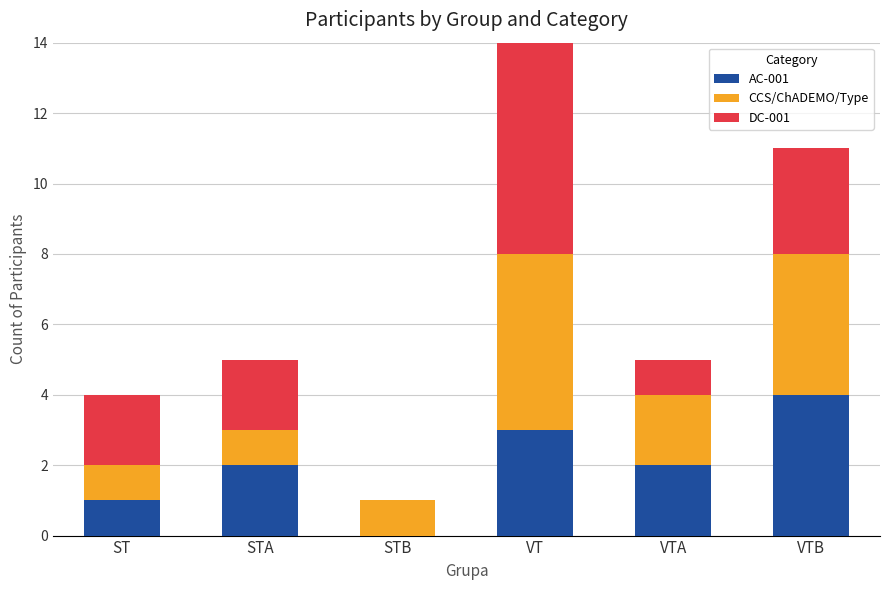

Reading left to right, what are the values for AC-001?

ST=1	STA=2	STB=0	VT=3	VTA=2	VTB=4